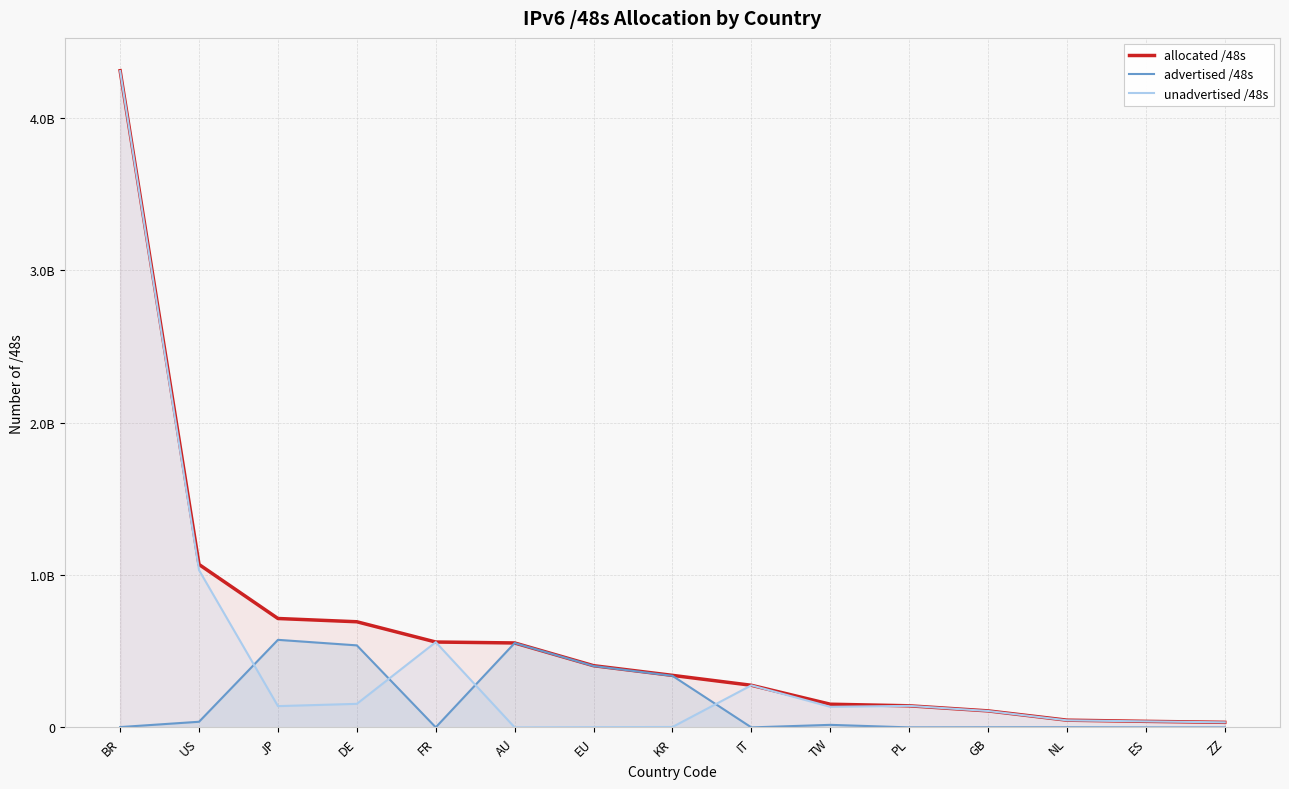

Which series has the largest range (max minus min)?

unadvertised /48s